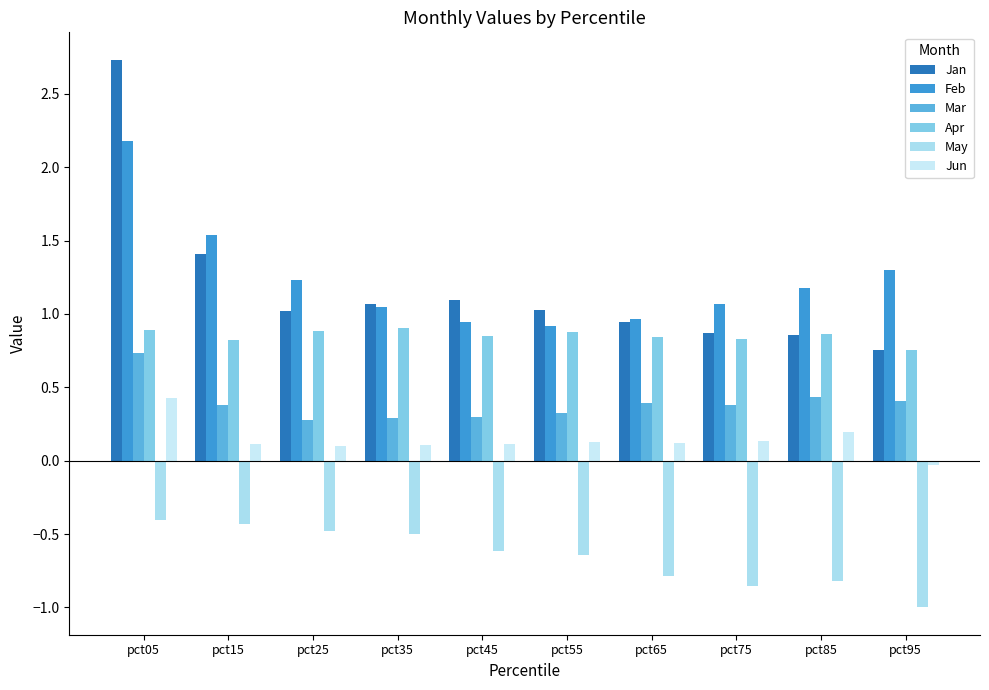

Between pct45 and pct55, which series saw the biggest shift?

Jan